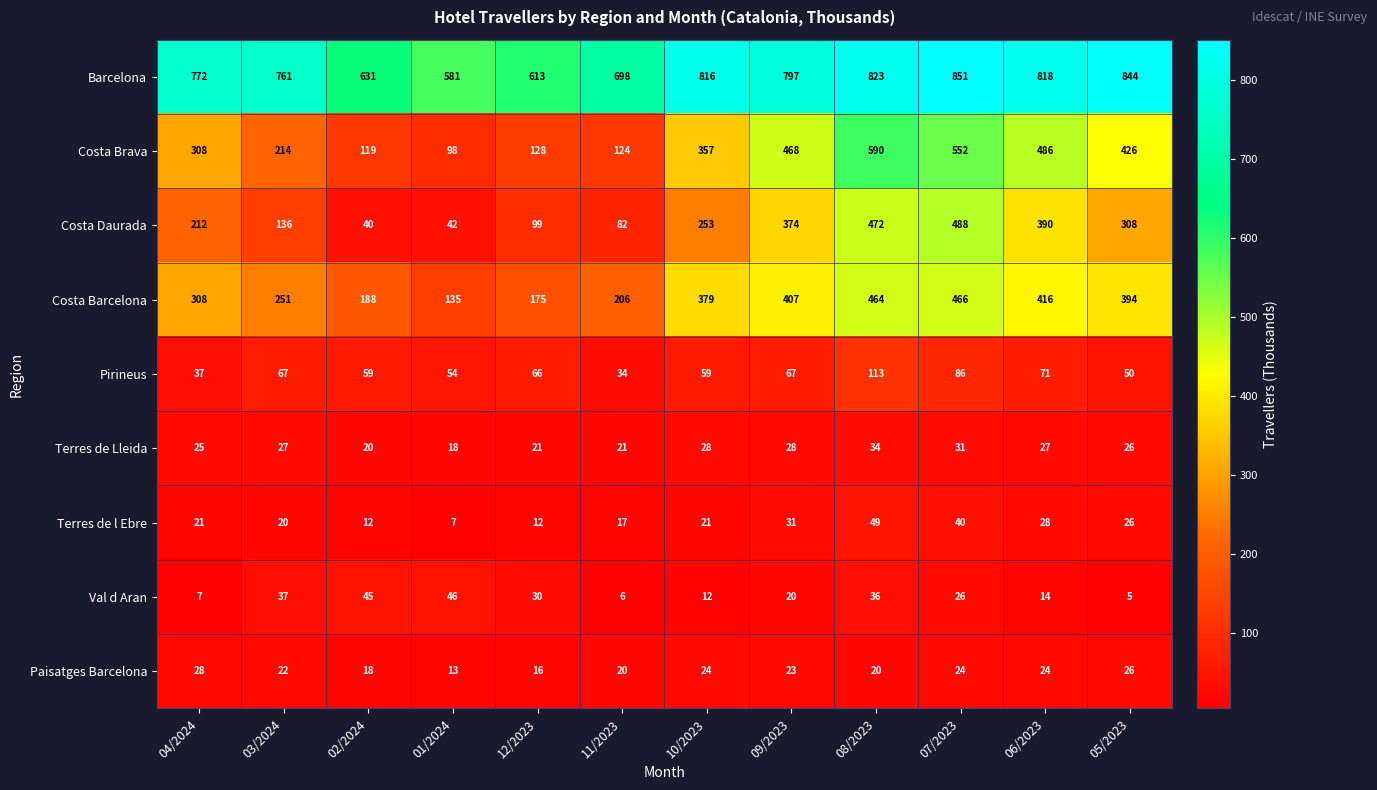

Is it true that Val d Aran equals 65 at 03/2024?

False